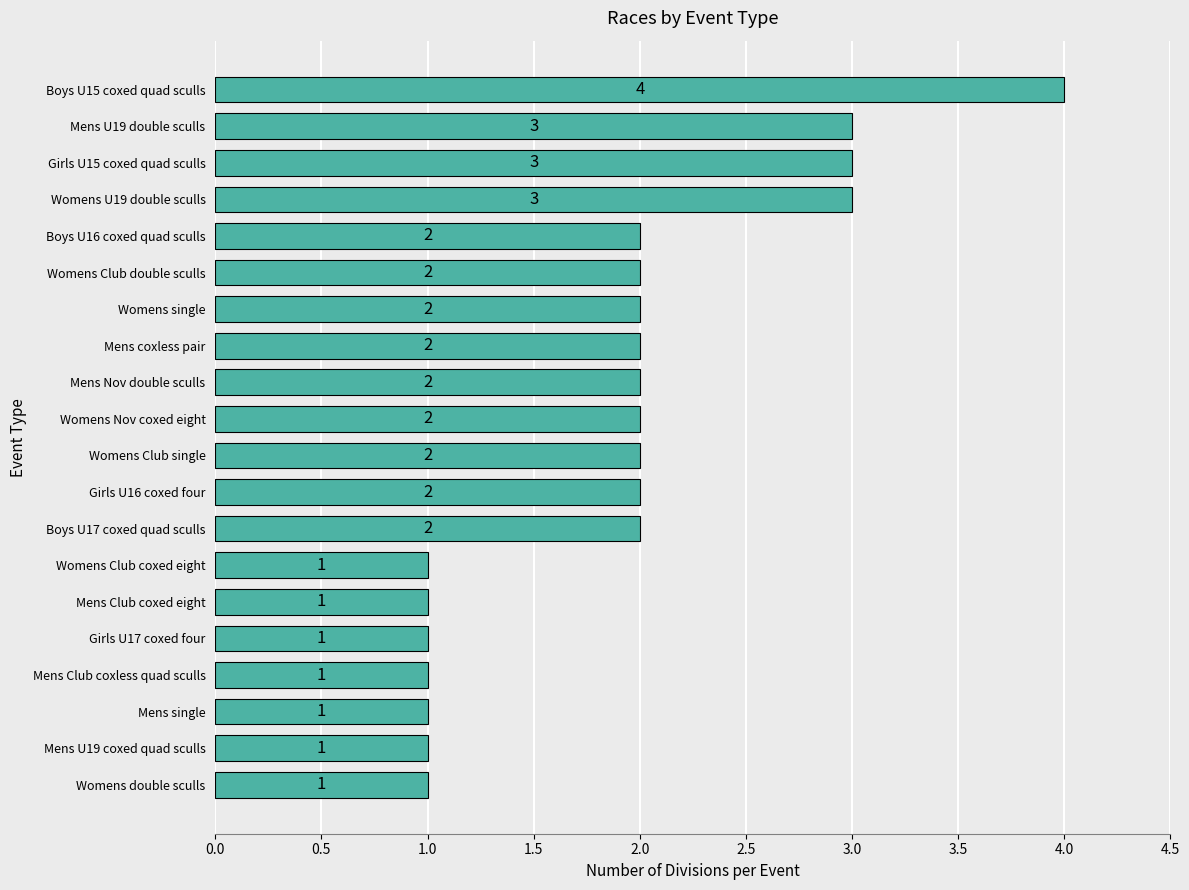

What is the change in value from Mens U19 coxed quad sculls to Boys U15 coxed quad sculls?

+3